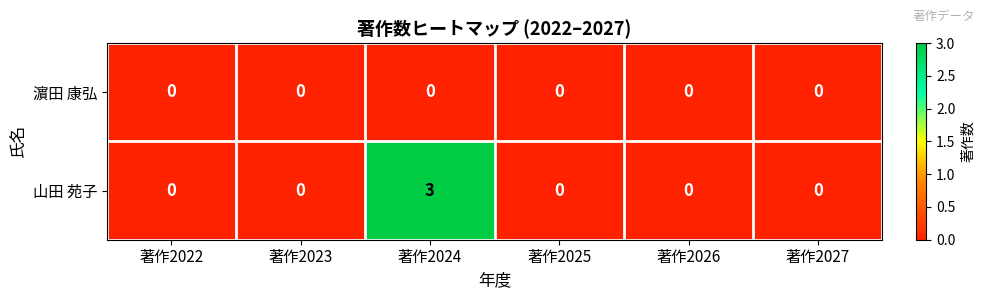

True or false: 山田 苑子 has a value of -2 at 著作2026.

False